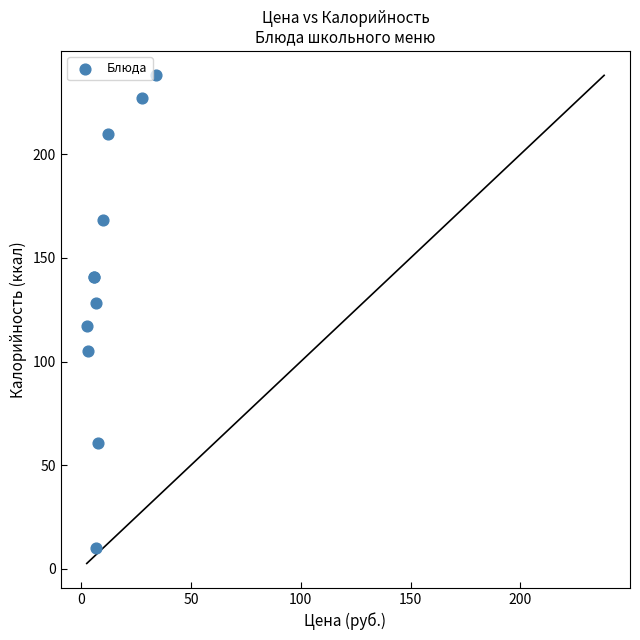

What Y value in the scatter plot is closest to 124?

128.1